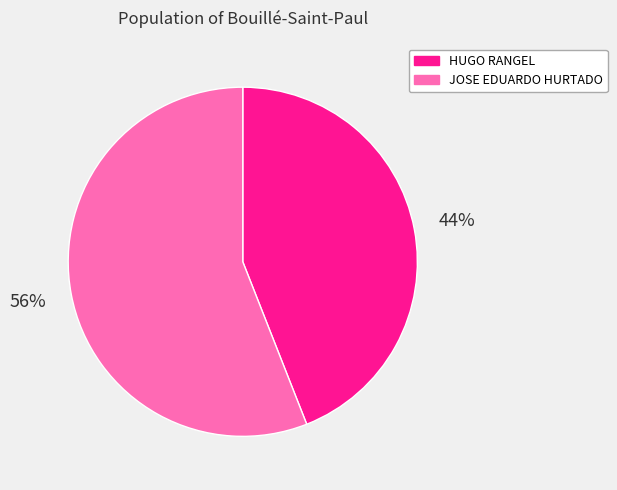

Which has a higher value, JOSE EDUARDO HURTADO or HUGO RANGEL?

JOSE EDUARDO HURTADO